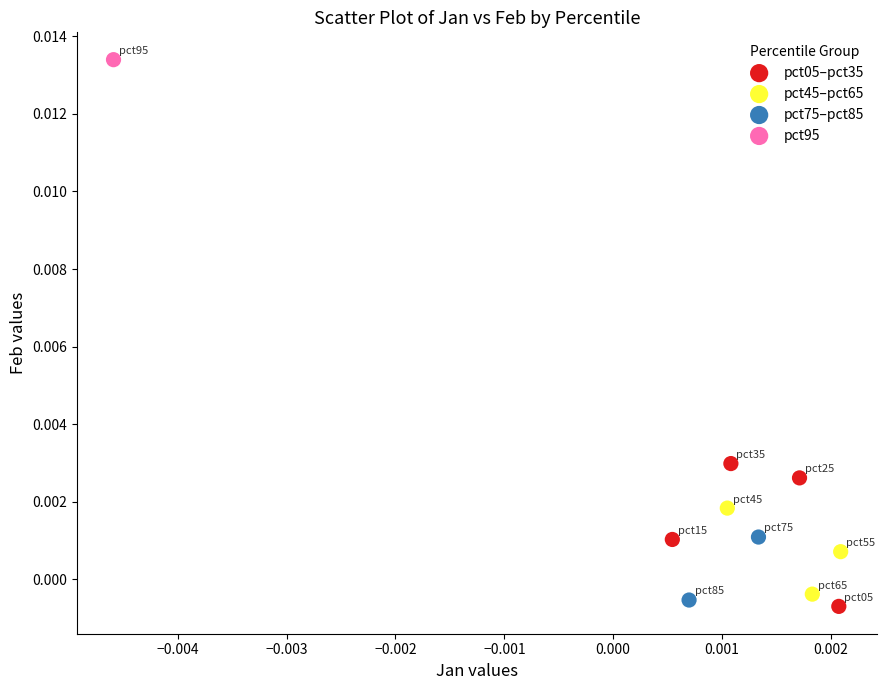

What are all the series names shown in the legend?

pct05–pct35, pct45–pct65, pct75–pct85, pct95